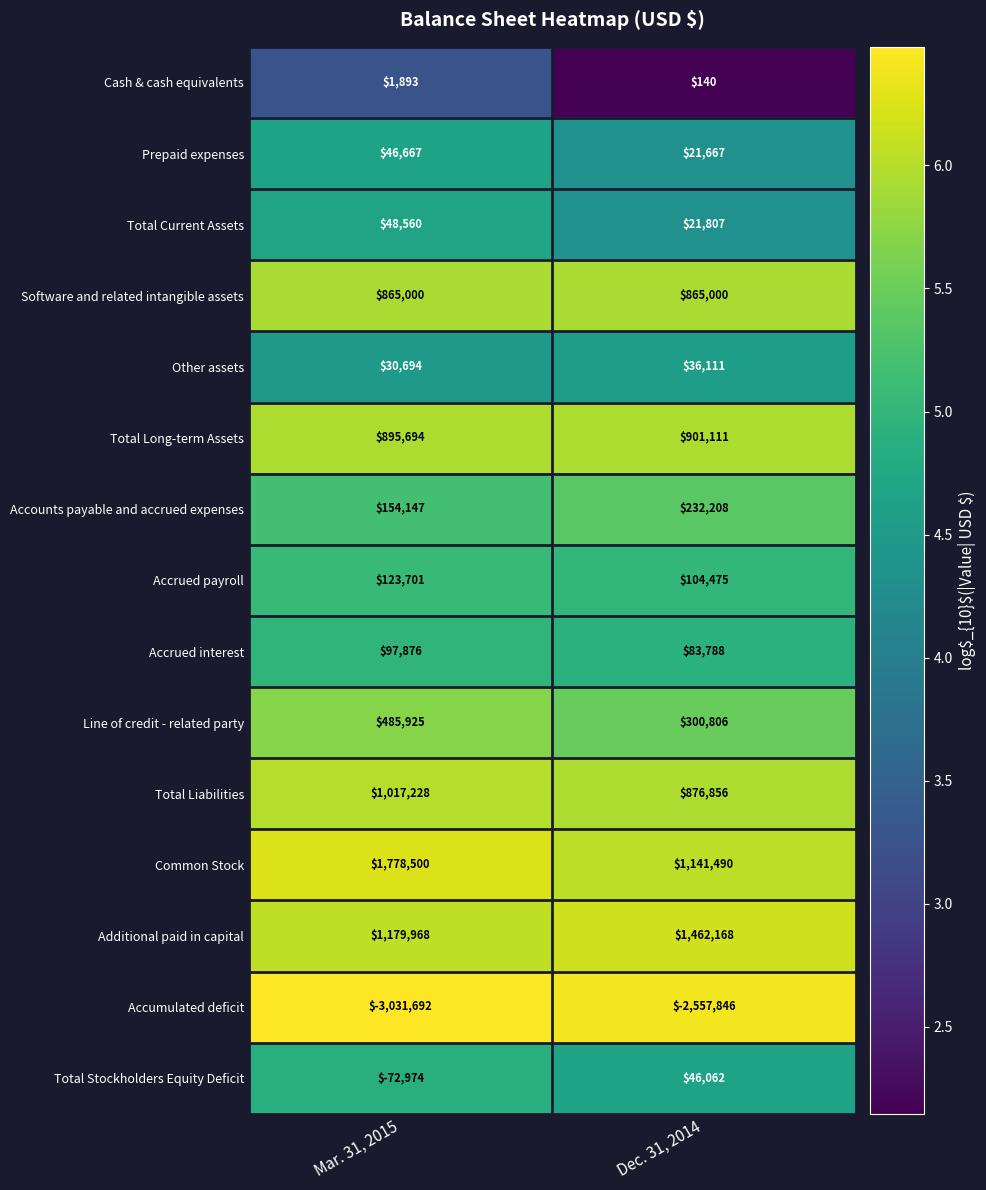

What is the smallest value displayed?

-3031692